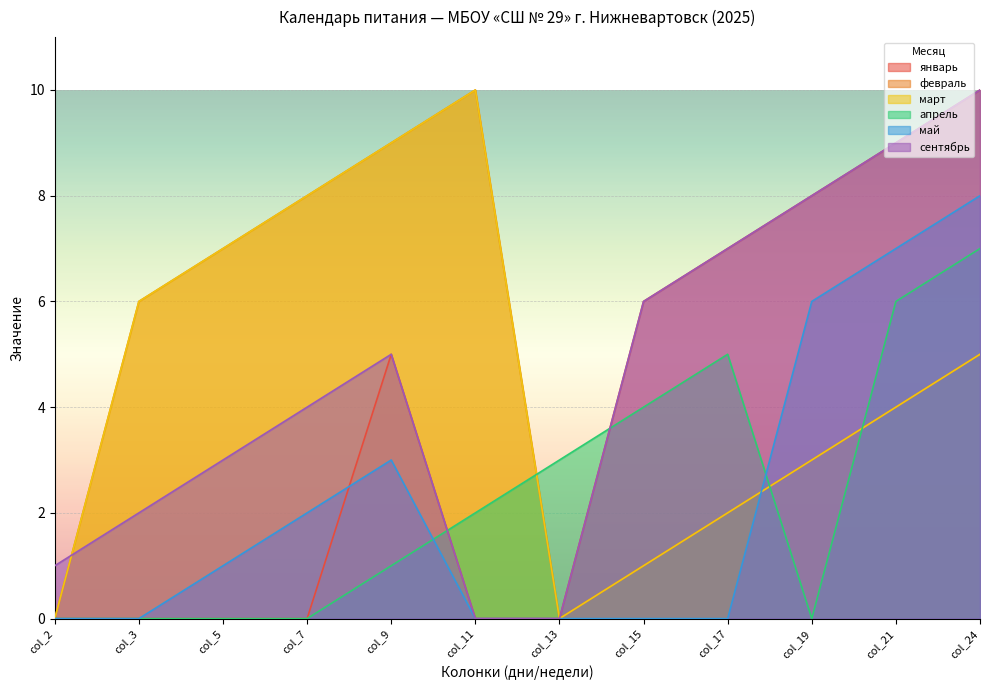

What are all the series names shown in the legend?

январь, февраль, март, апрель, май, сентябрь